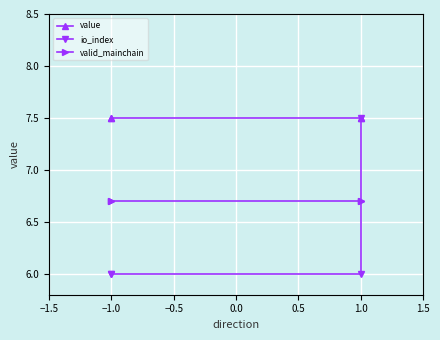

Is it true that io_index equals 7.5 at 1.0?

True